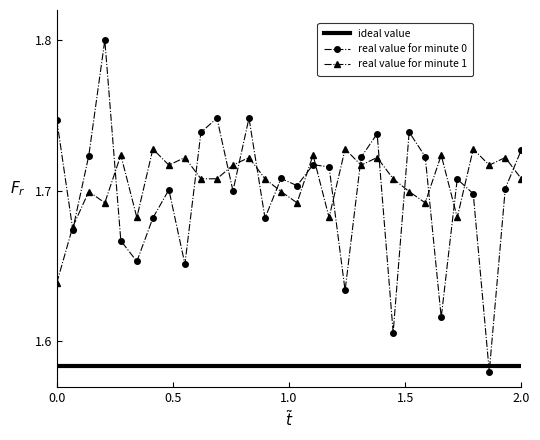

What is the greatest value displayed?

1.8